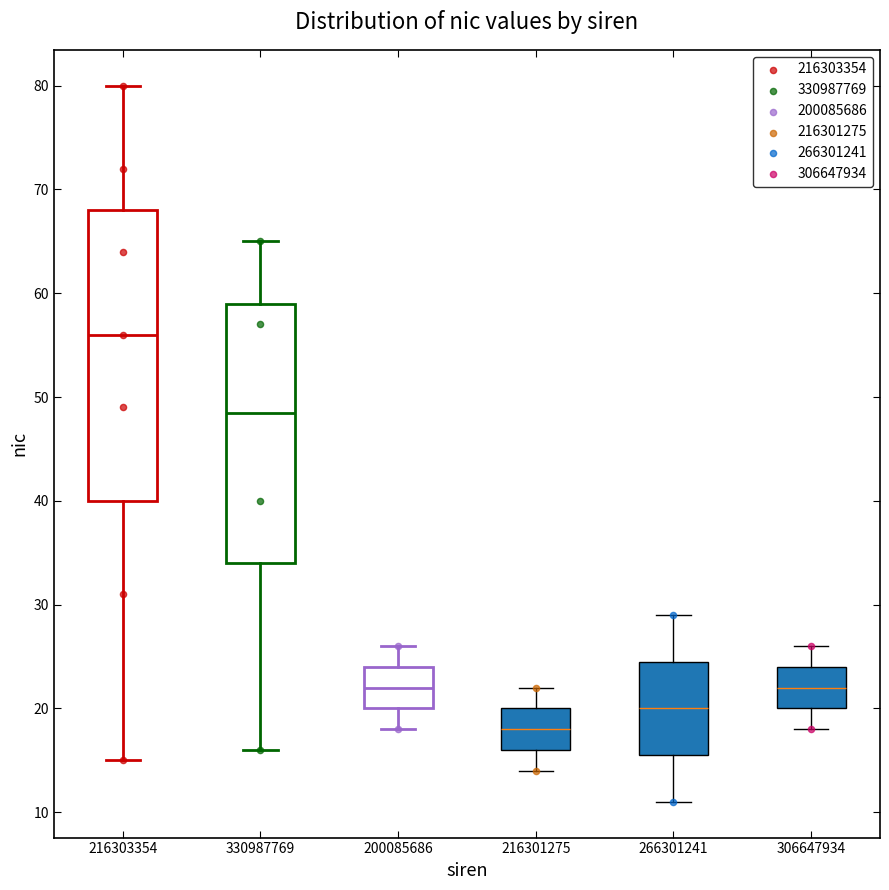

Which box is the tallest, from its lower edge to its upper edge?

216303354